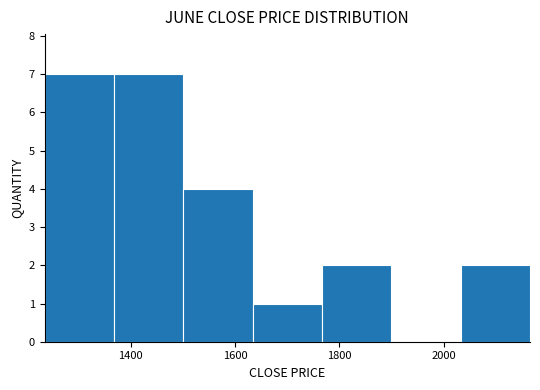

How tall is the bar that spans 1360 to 1500 on the x-axis? Neither the bar edges nor the heights are printed on the chart, so give them approximately, as read against the axes.

7